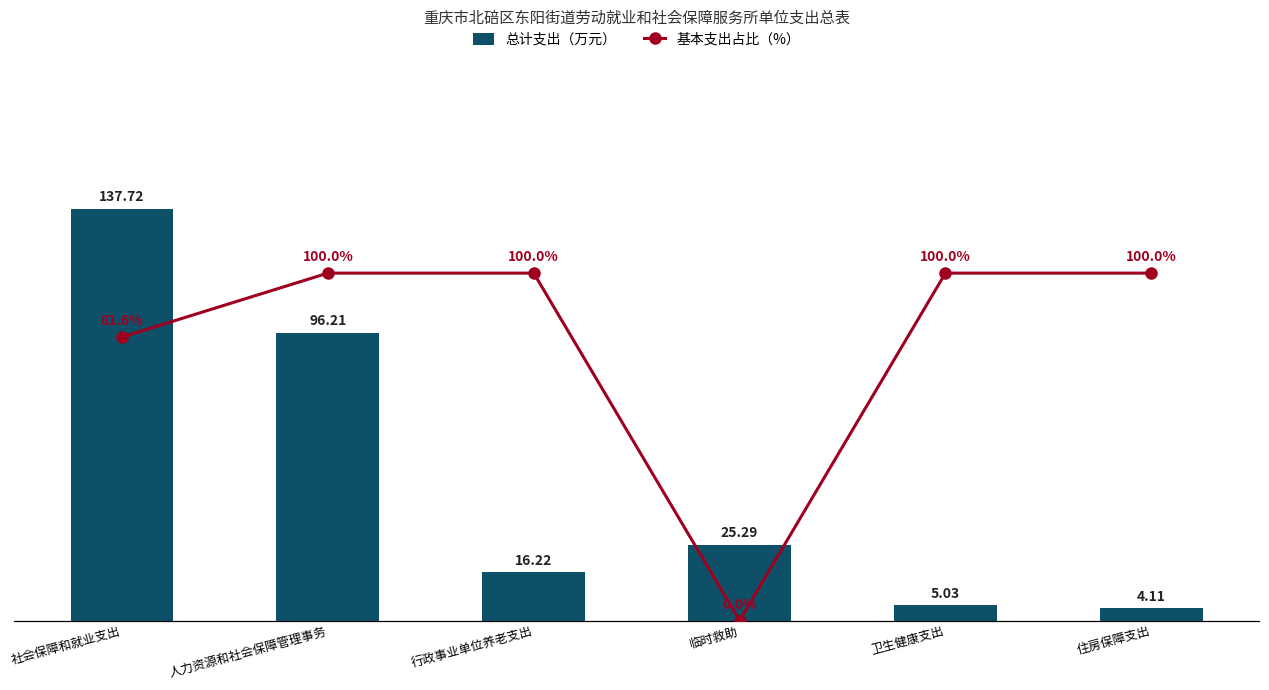

List the labels in order of 基本支出占比（%） value, smallest first.

临时救助, 社会保障和就业支出, 人力资源和社会保障管理事务, 行政事业单位养老支出, 卫生健康支出, 住房保障支出